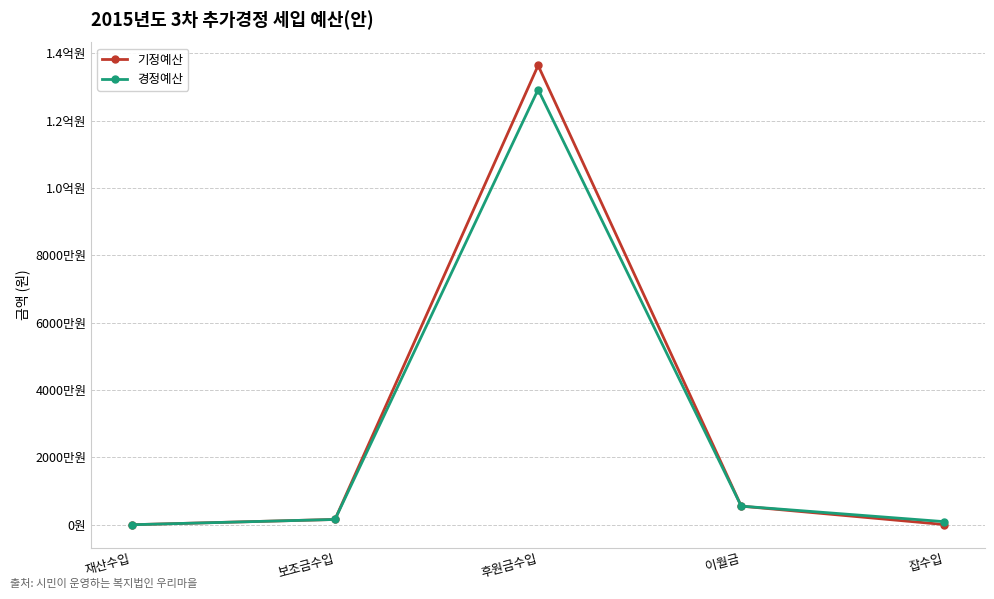

At how many categories does at least one series exceed 27980405?

1